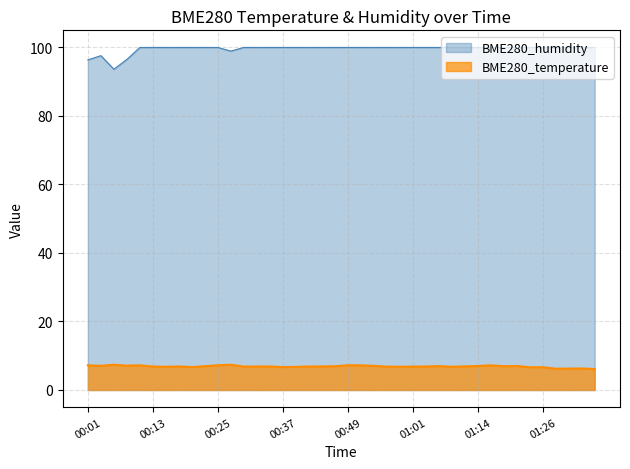

True or false: BME280_temperature has a value of 3.6 at 00:03.

False